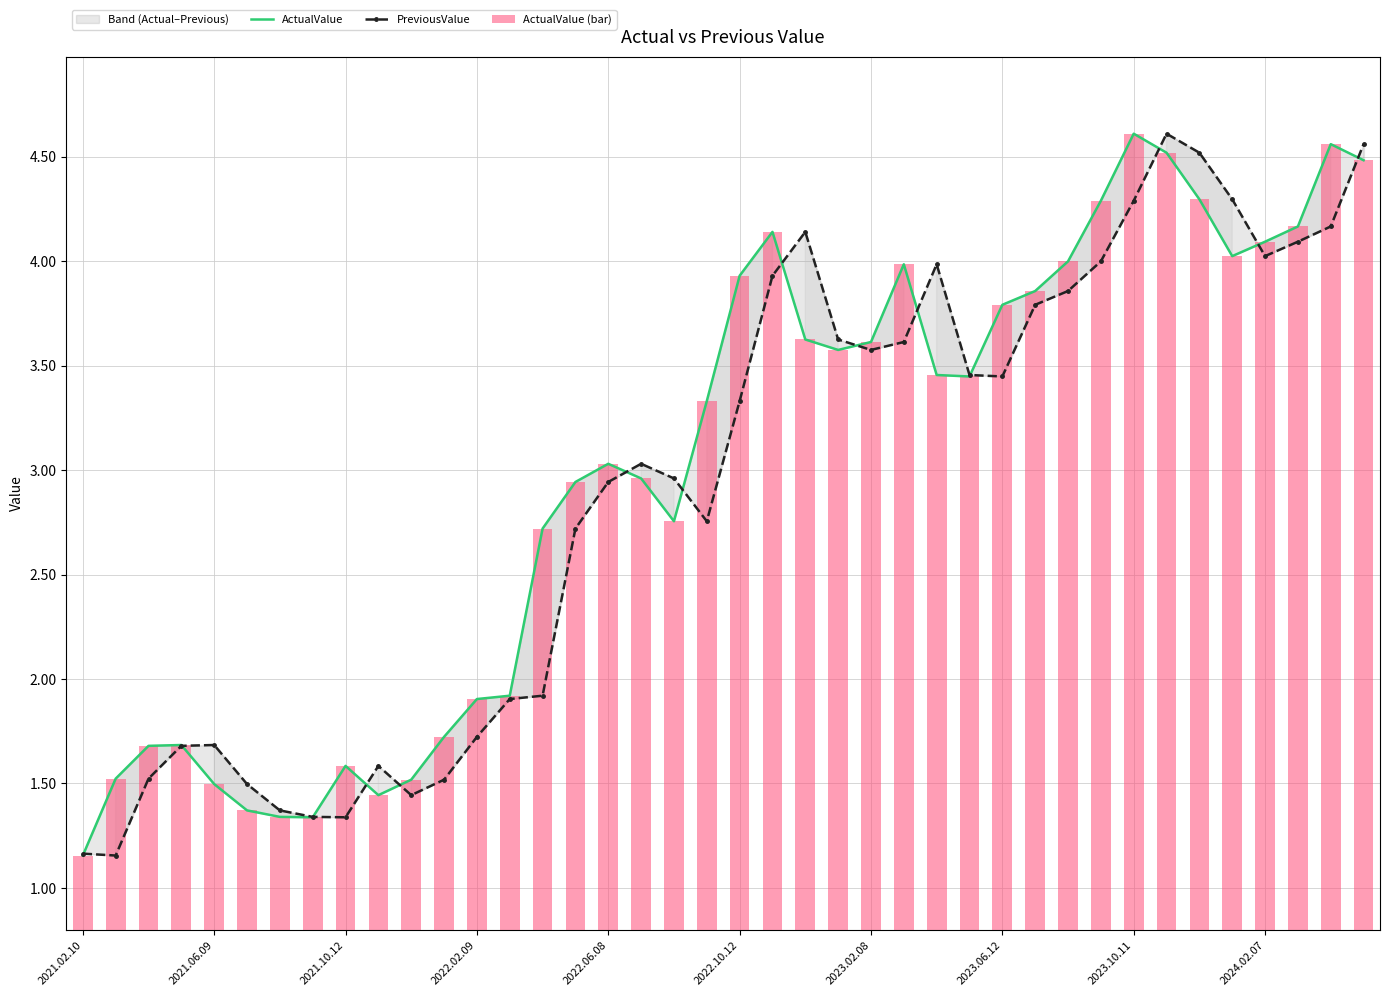

What is the total value across all series at 38?

13.3